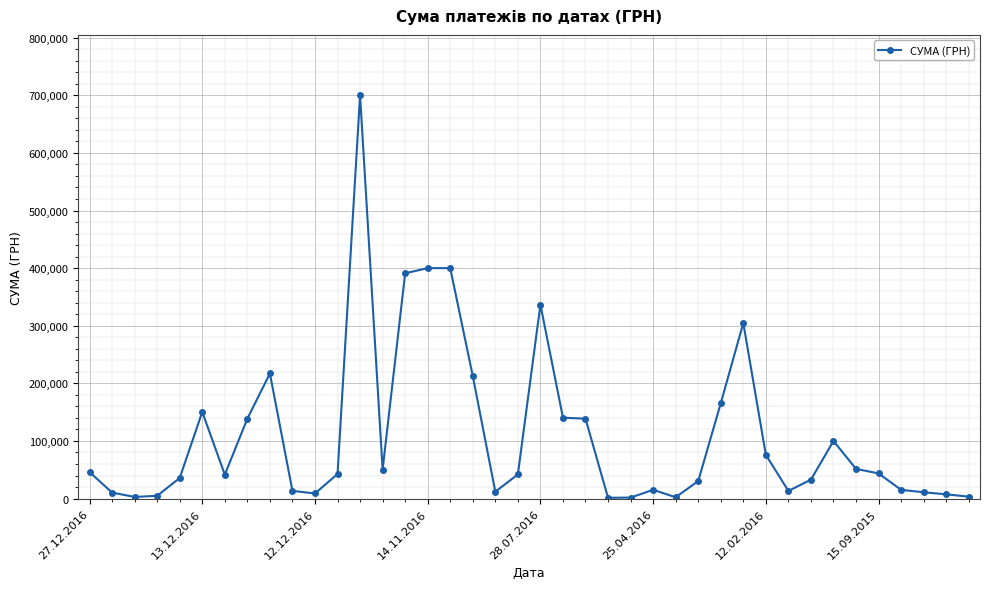

What is the value of the 16th point from the left?

399994.4